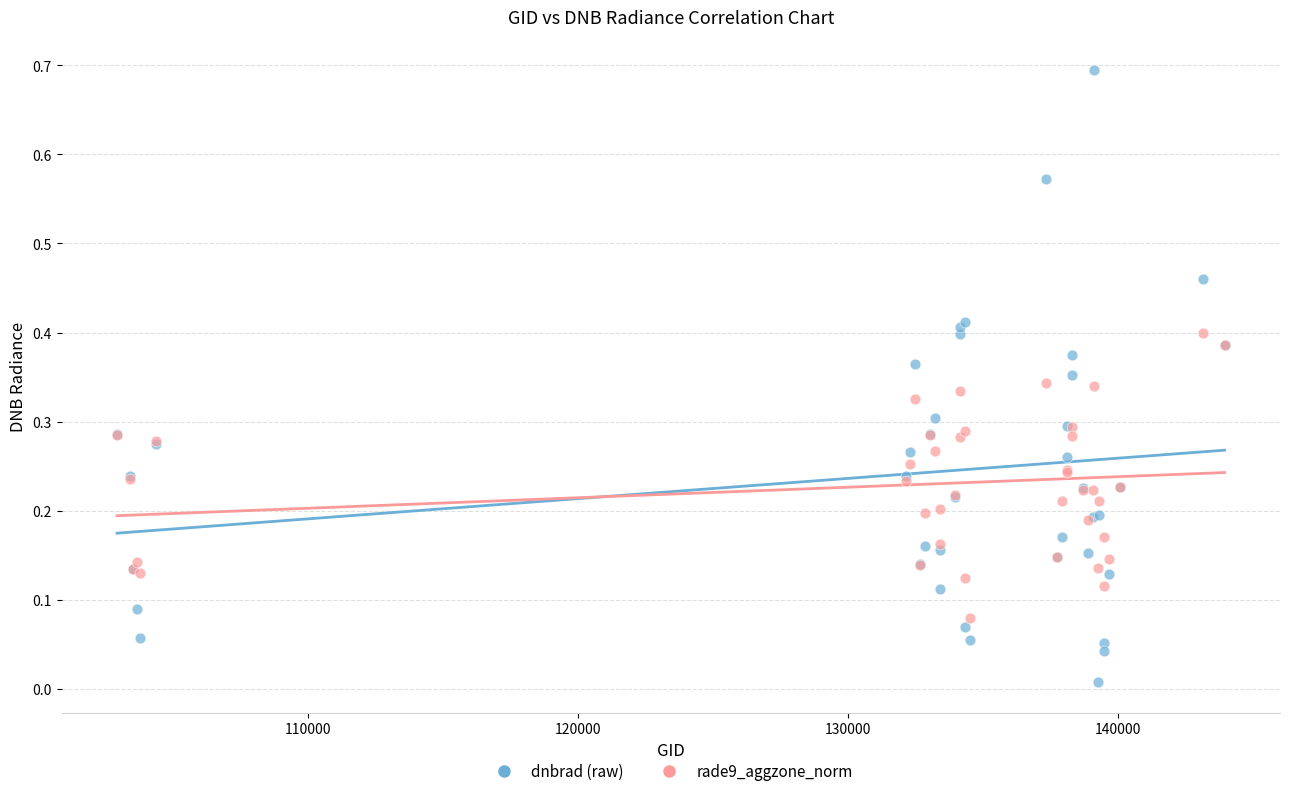

What is the X range (max minus min) for the scatter plot?

41032.0